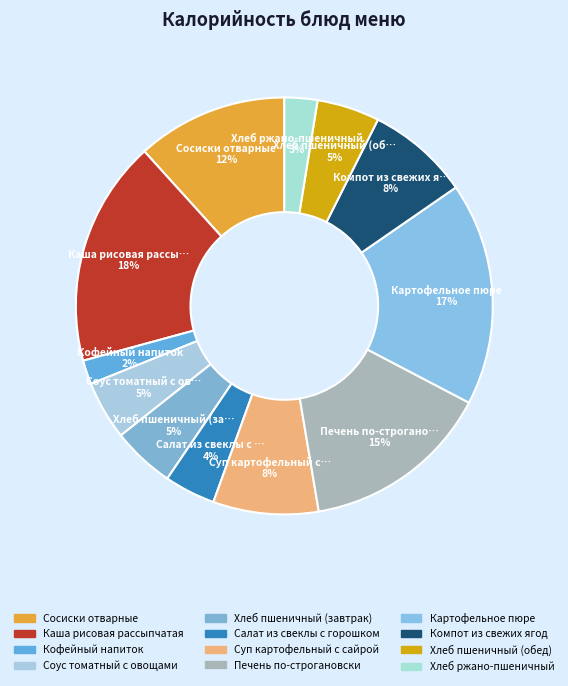

What portion of the pie excludes Суп картофельный с сайрой?

91.8%